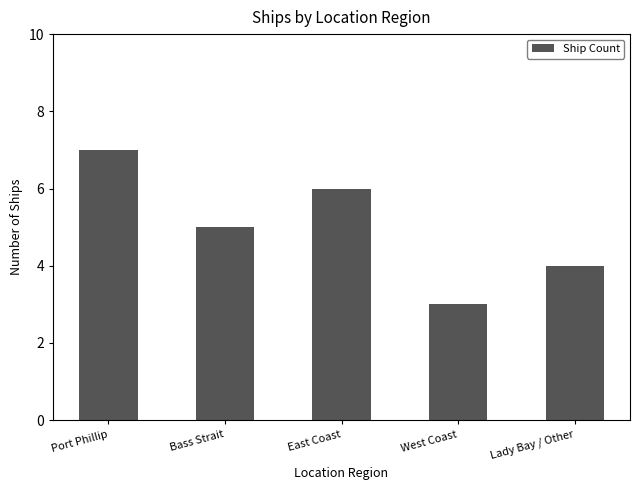

List the labels in order of value, largest first.

Port Phillip, East Coast, Bass Strait, Lady Bay / Other, West Coast